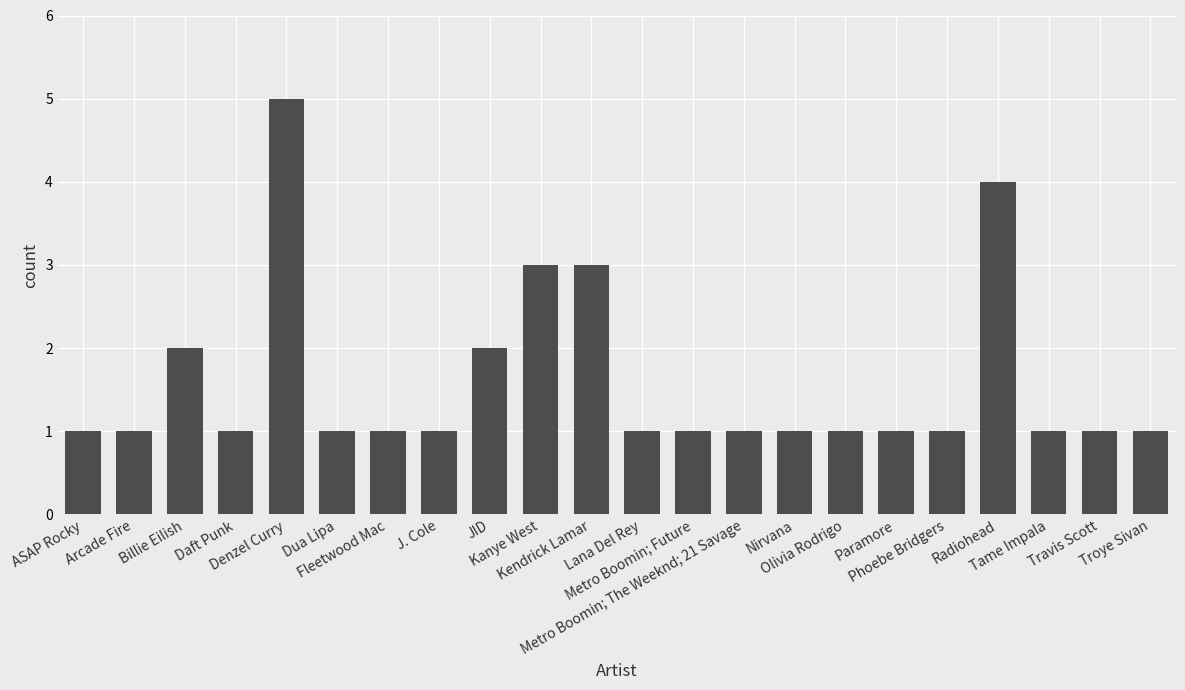

What is the maximum value shown in the chart?

5